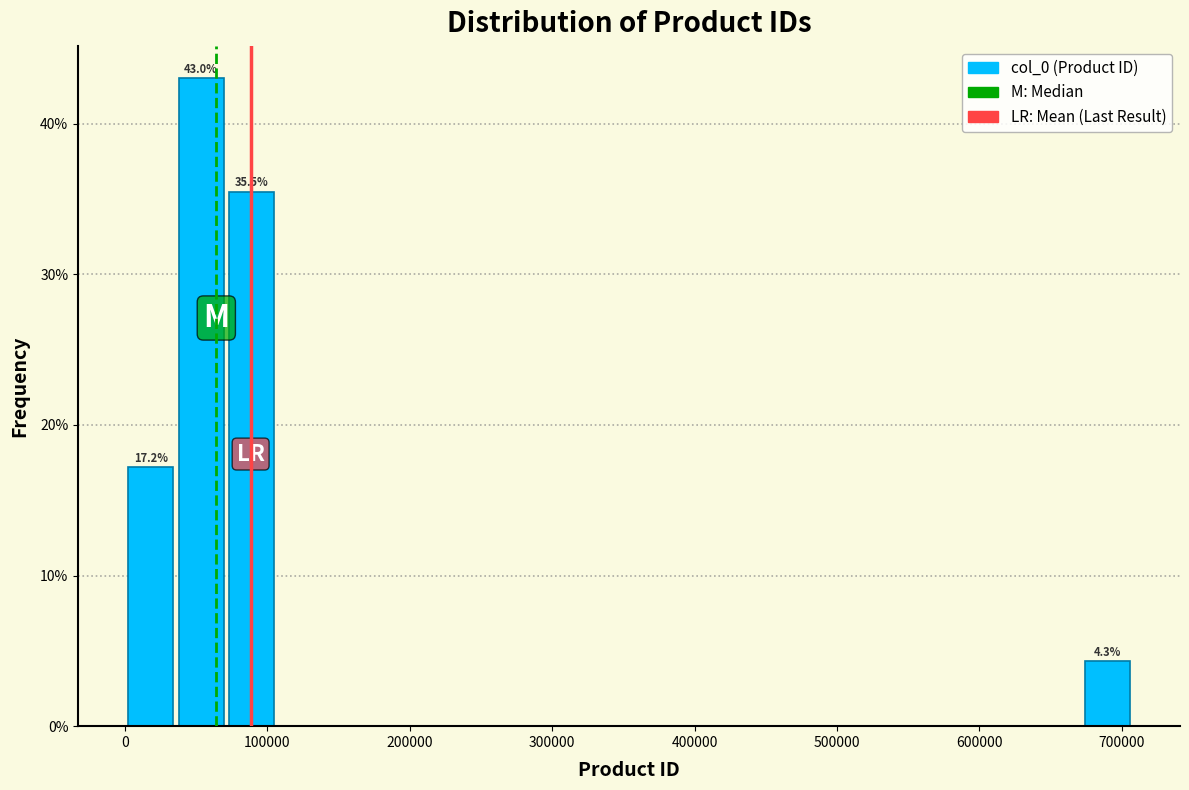

Read against the x-axis, roughly where is the centre of the tallest bar?

50000